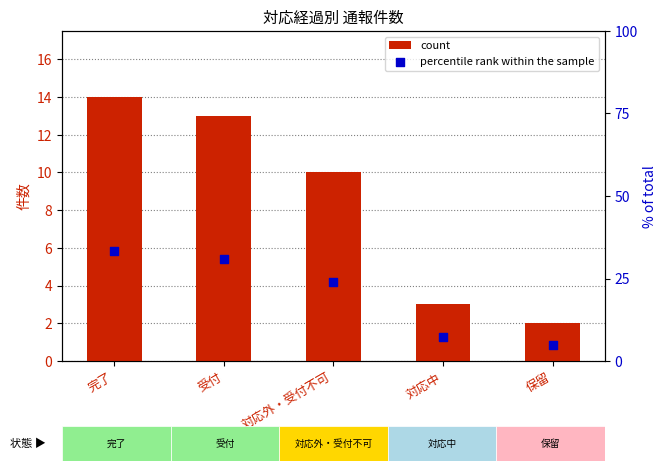

Which series contains the lowest Y value?

count